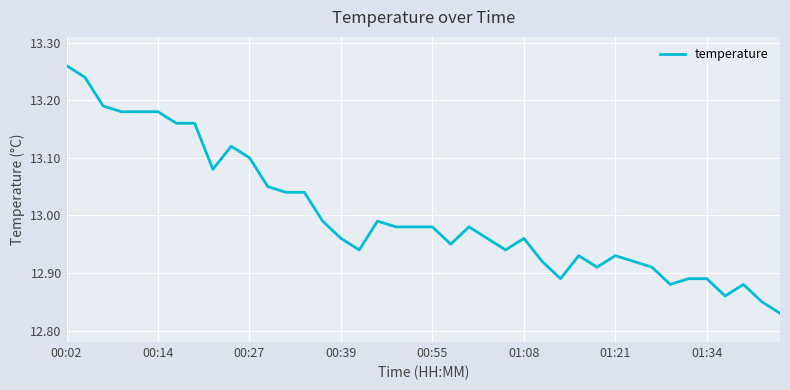

What is the difference between the maximum and minimum values?

0.4